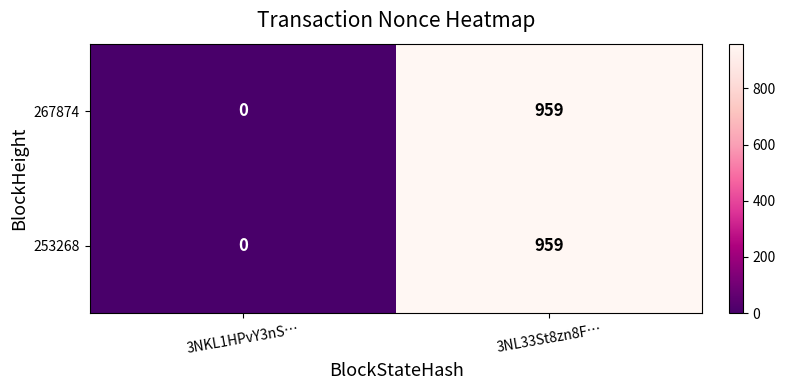

What is the sum of all 253268 values?

959